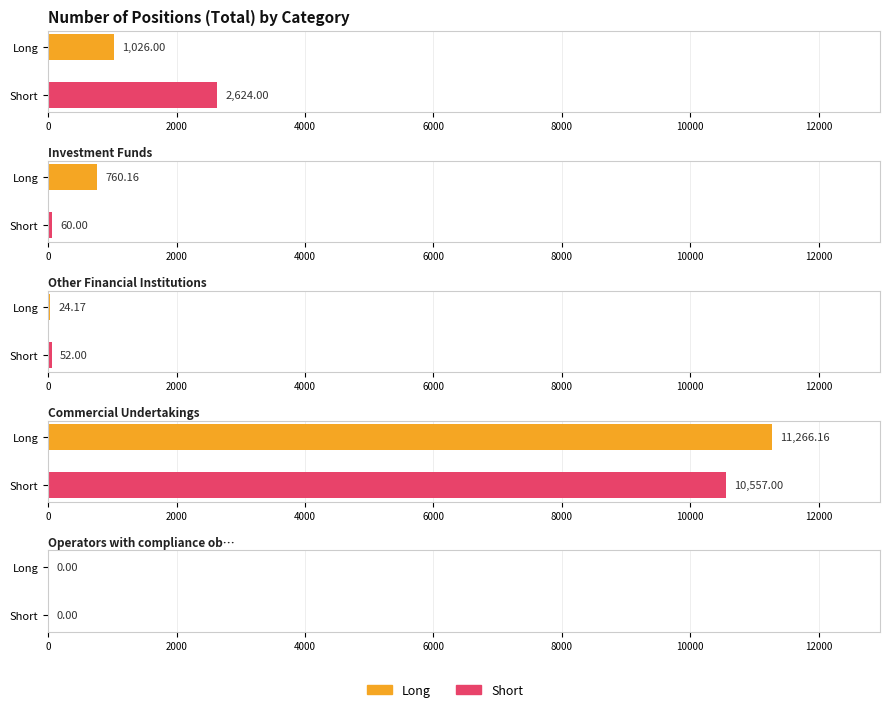

List the series in order of their overall mean, highest first.

Short, Long